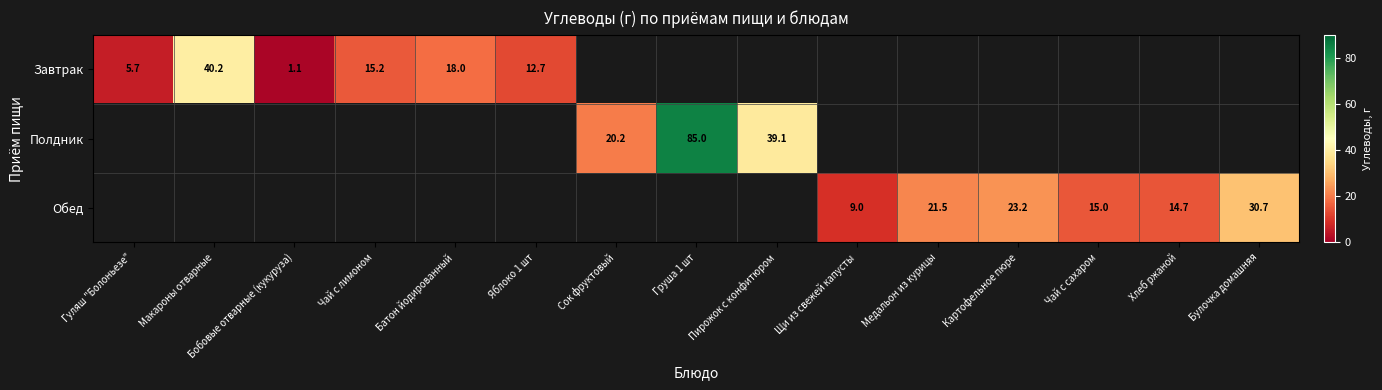

What is the total value across all series at Бобовые отварные (кукуруза)?

1.1